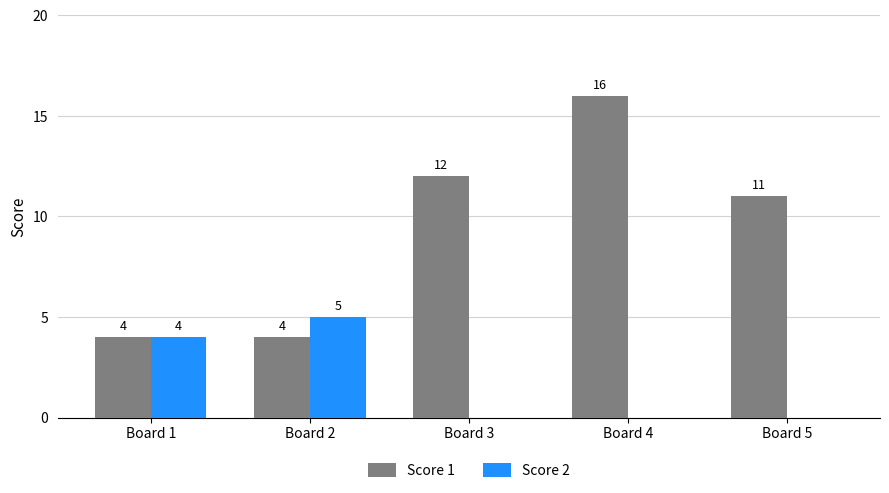

Which label corresponds to the largest value in the chart?

Board 4